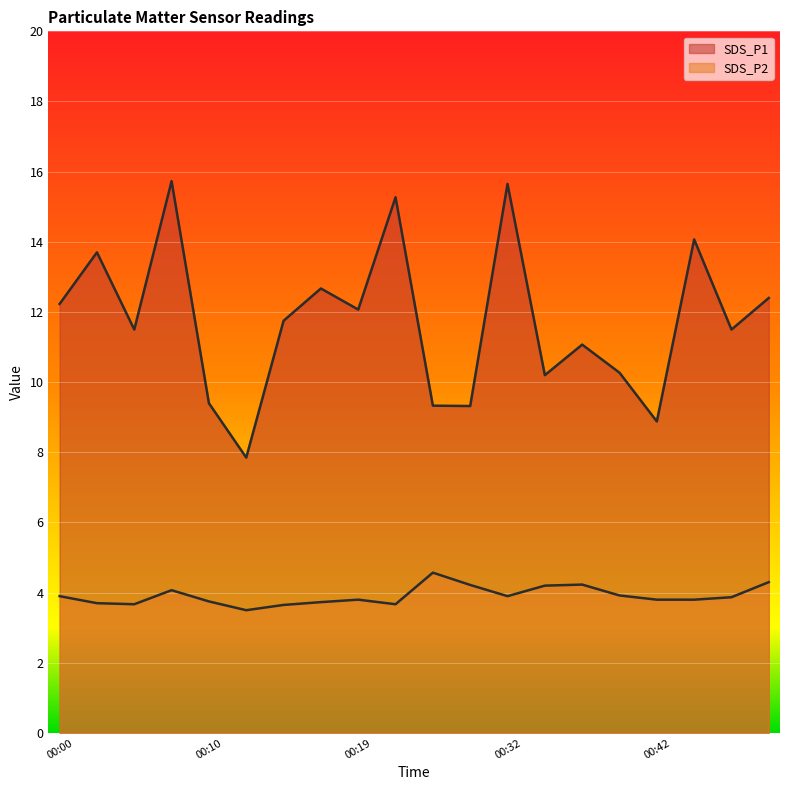

What is the value of the SDS_P2 point at the 17th from the left?

3.8